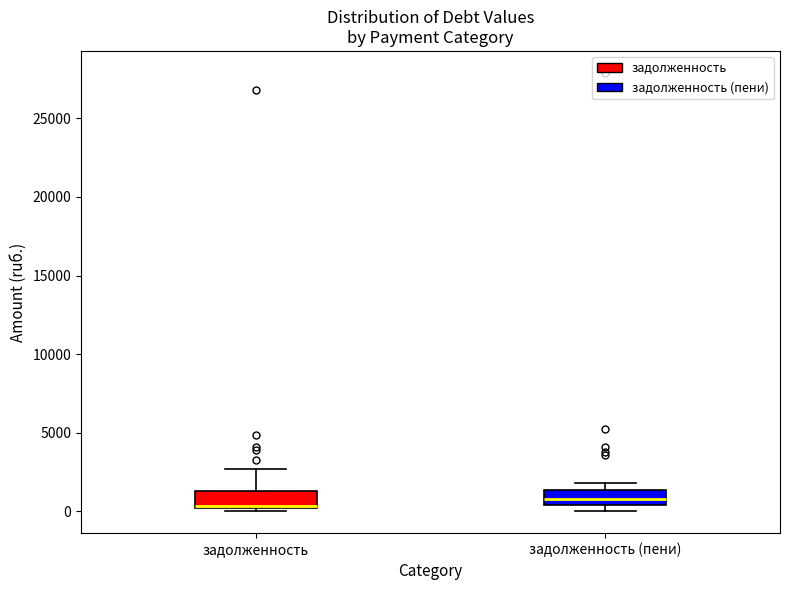

Where is the upper edge of the box for задолженность (пени) on the y-axis? The values are not printed on the chart, so give them approximately, as read against the axis.

1500